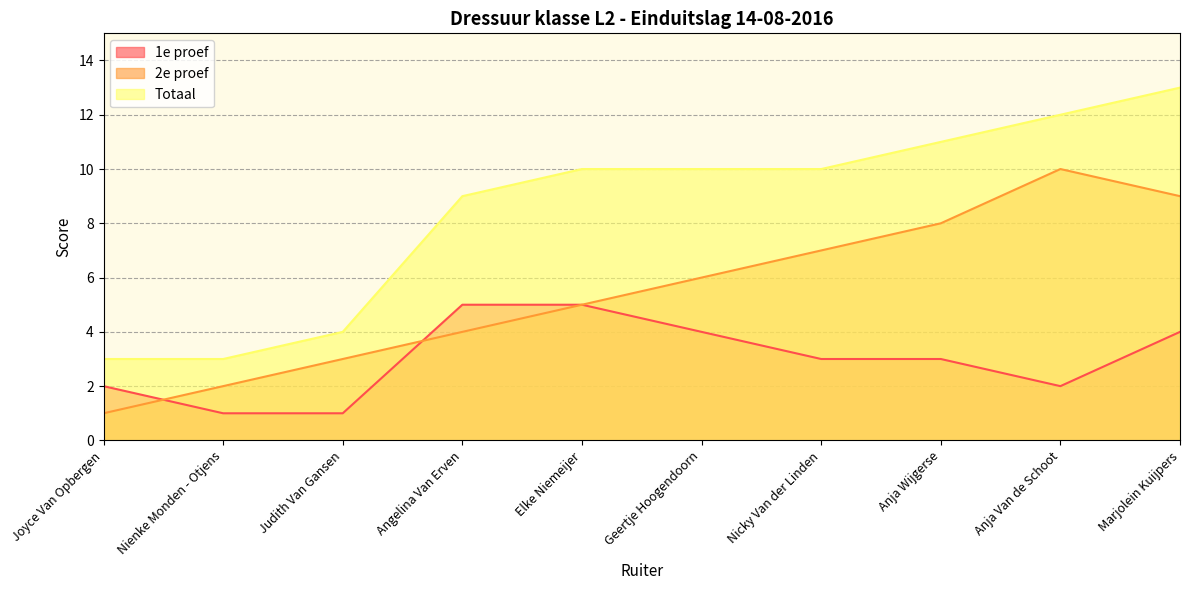

What is the difference between the maximum and minimum values in the Totaal series?

10